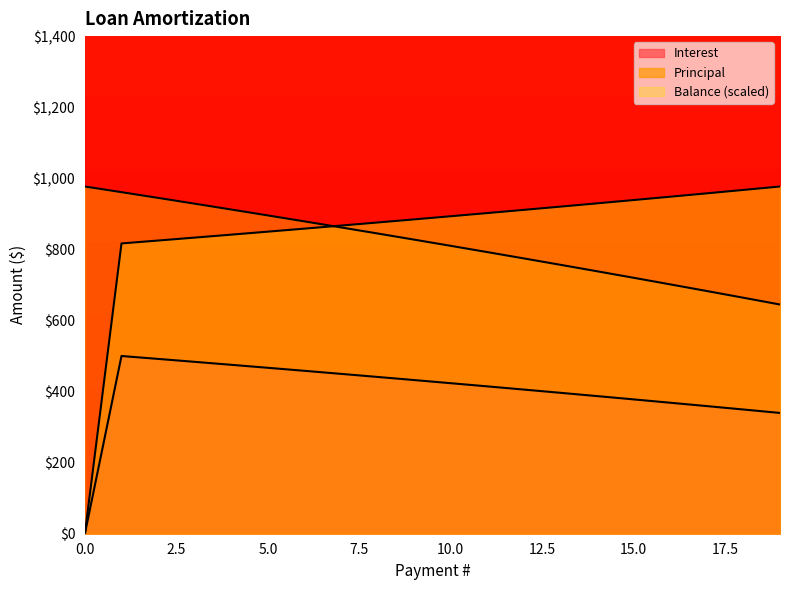

How many intersections are there between Balance and Principal?

1